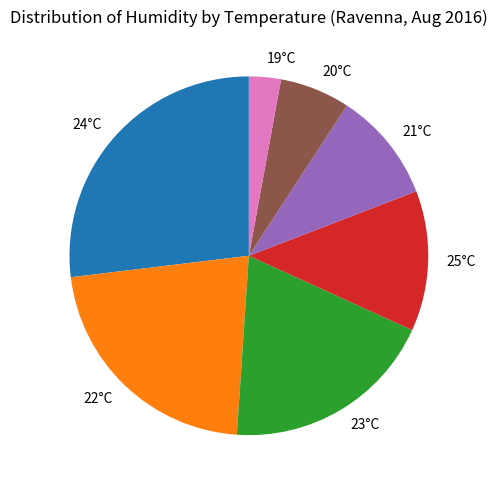

Is there any slice that represents more than half of the pie?

No